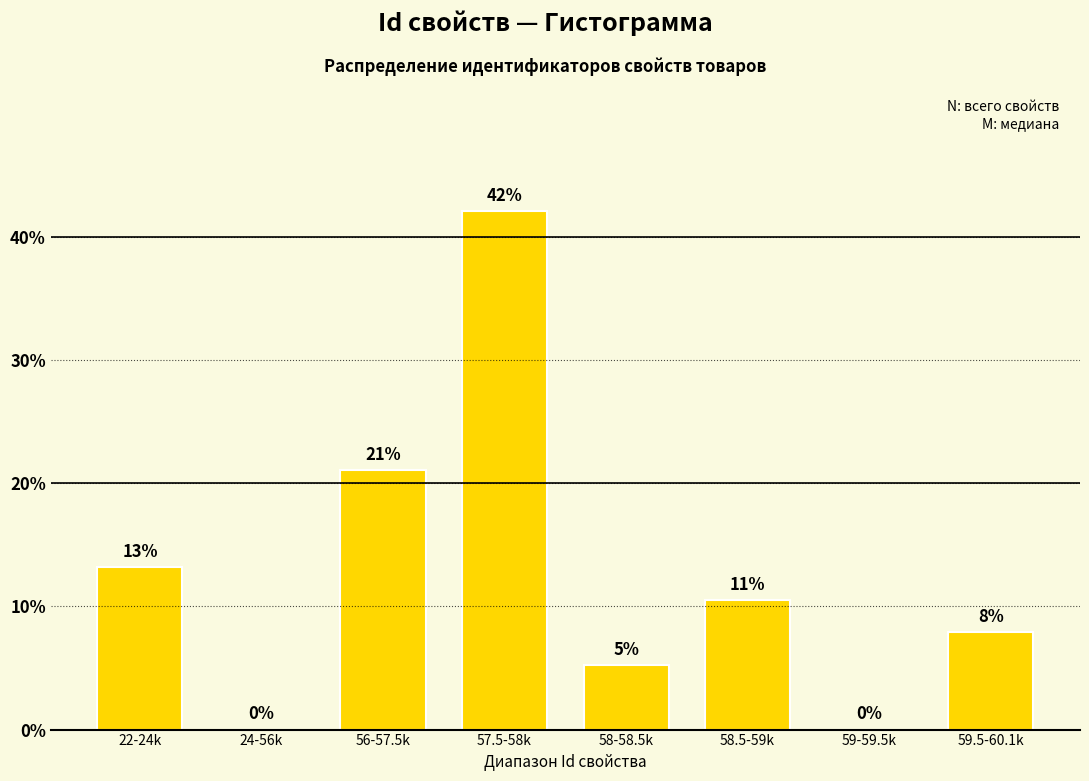

Between 59.5-60.1k and 56-57.5k, which is larger?

56-57.5k